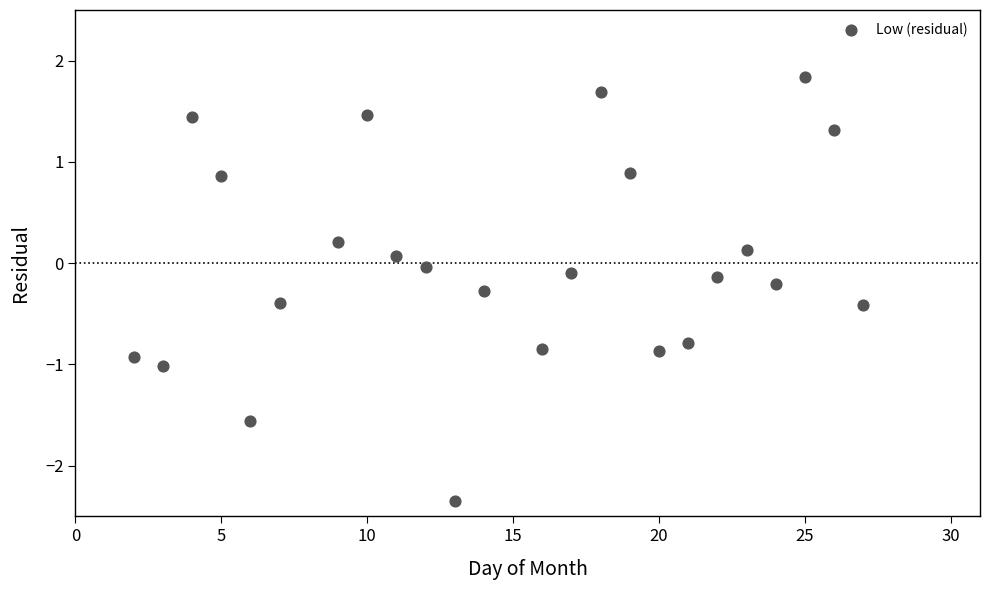

What is the range of X values (max minus min)?

25.0